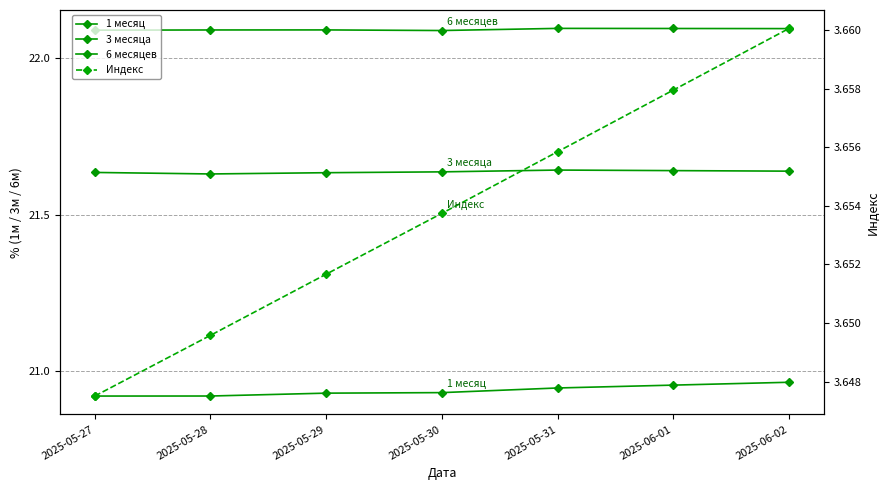

Which series has the widest spread of values?

1 месяц